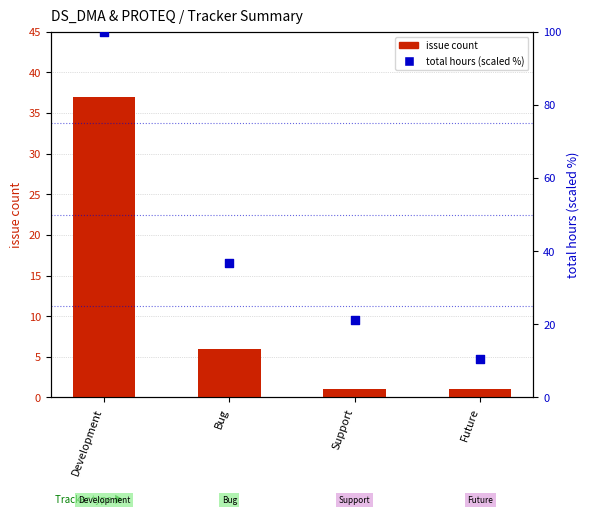

What is the total value across all series at Development?

137.0